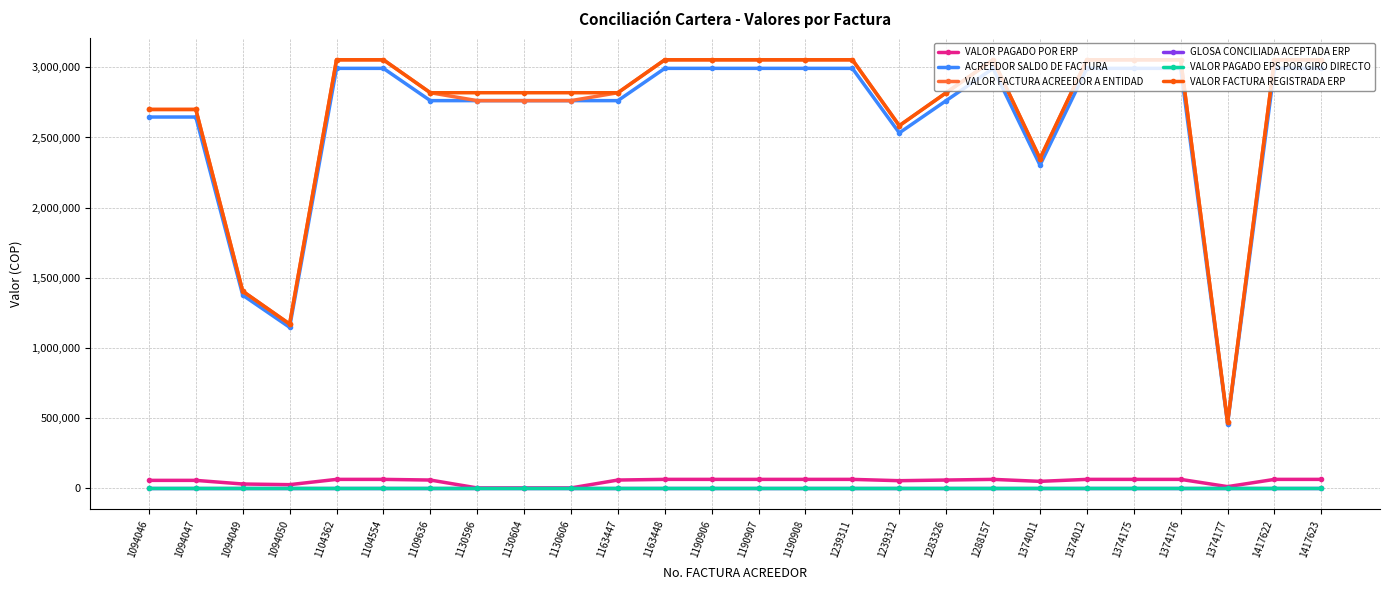

Does the chart have visible grid lines?

Yes